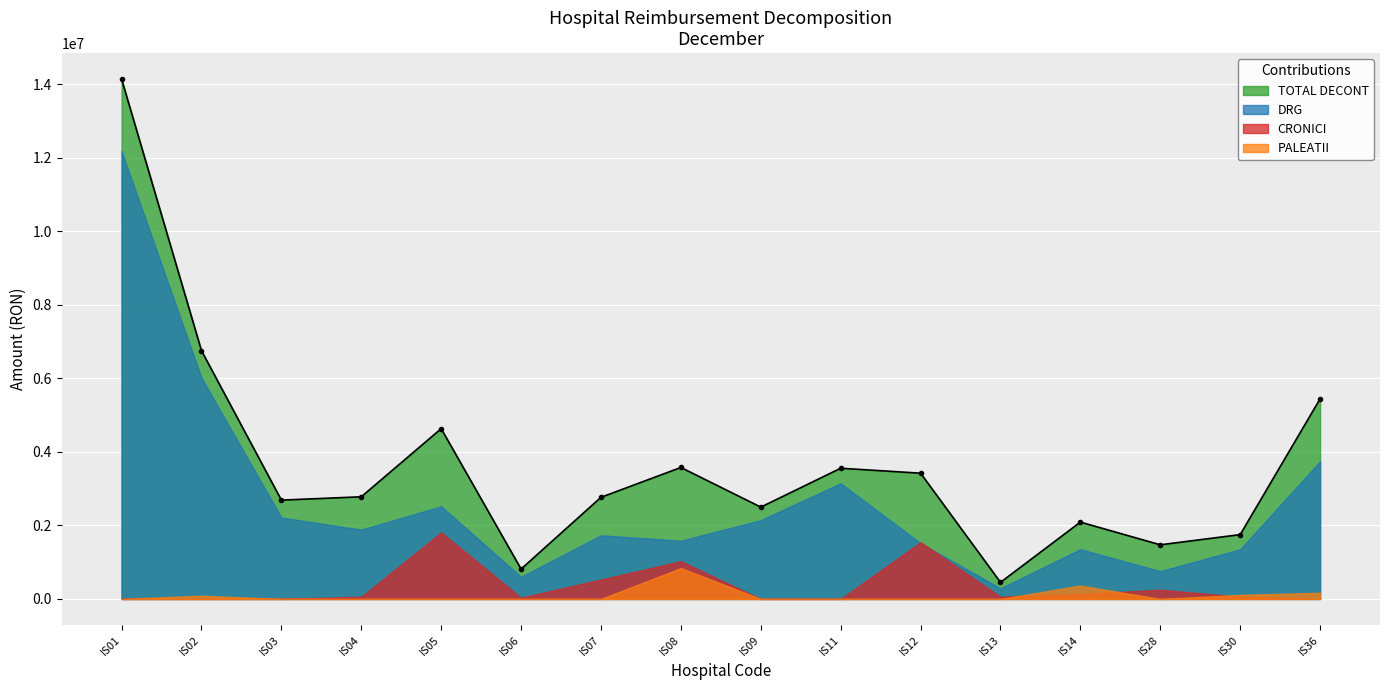

What is the value of the PALEATII point at the 15th from the left?

109505.1